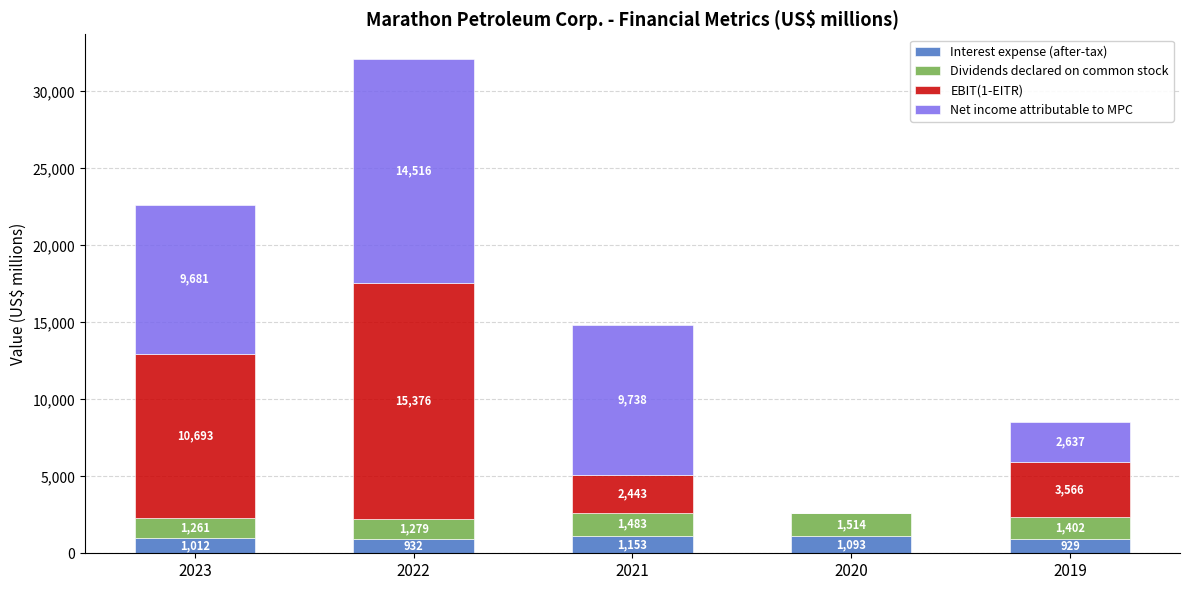

What is the maximum value for Interest expense (after-tax)?

1153